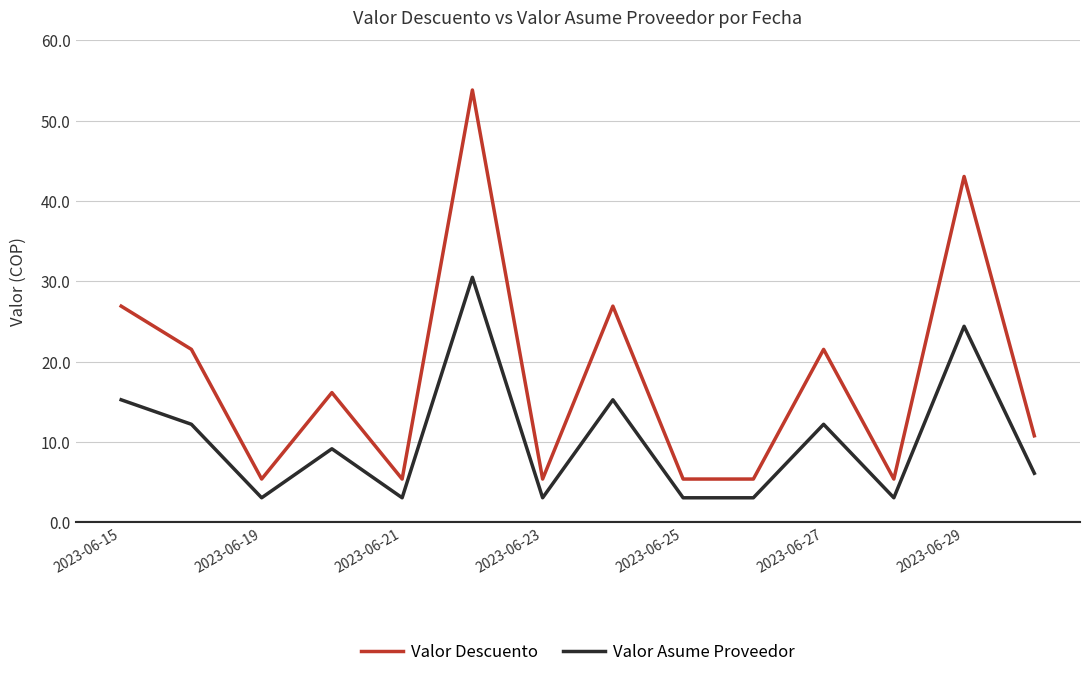

What is the highest value of the Valor Descuento series?

53.8